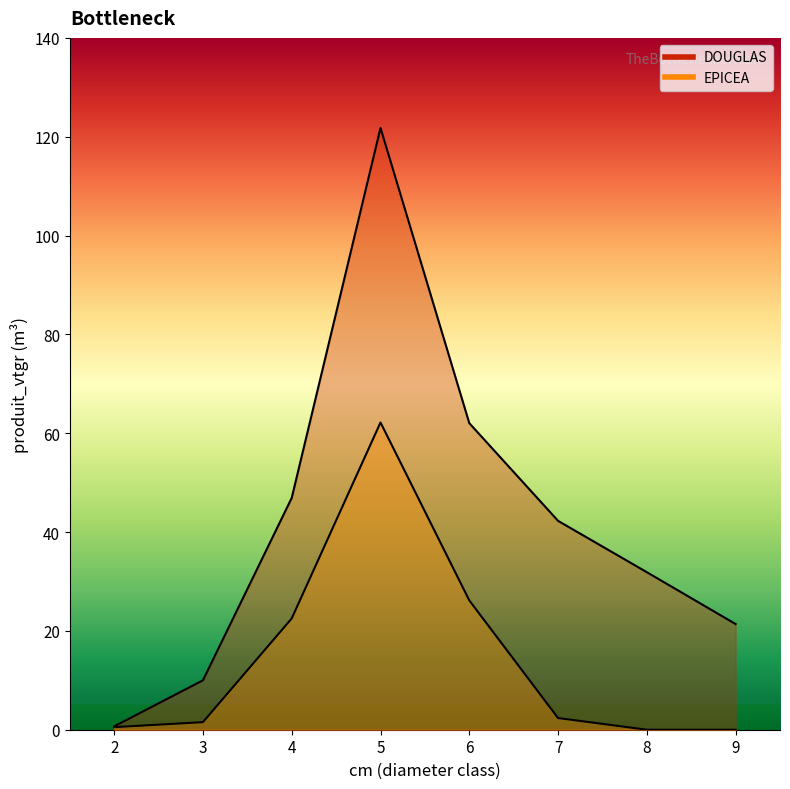

The value of EPICEA at 5 is 62.2. True or false?

True